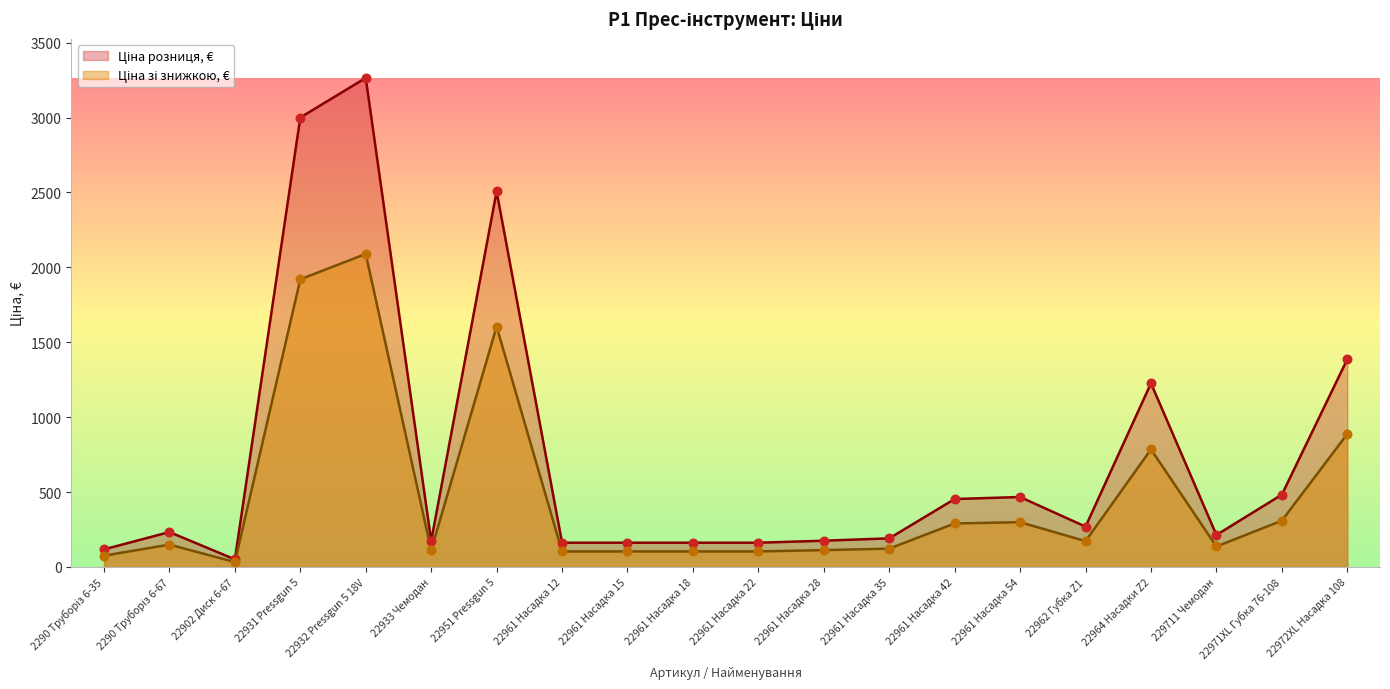

Which series has the largest Y range (max minus min)?

Ціна розниця, €